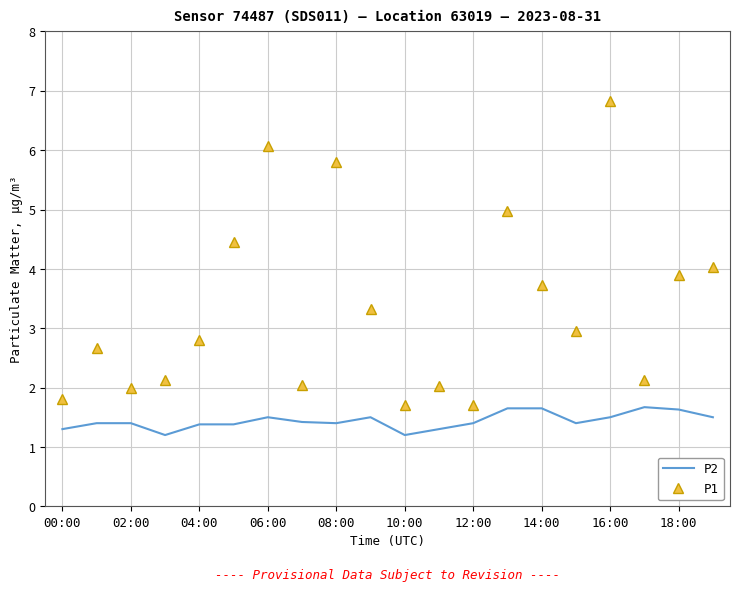

True or false: P1 and P2 intersect in this chart.

False